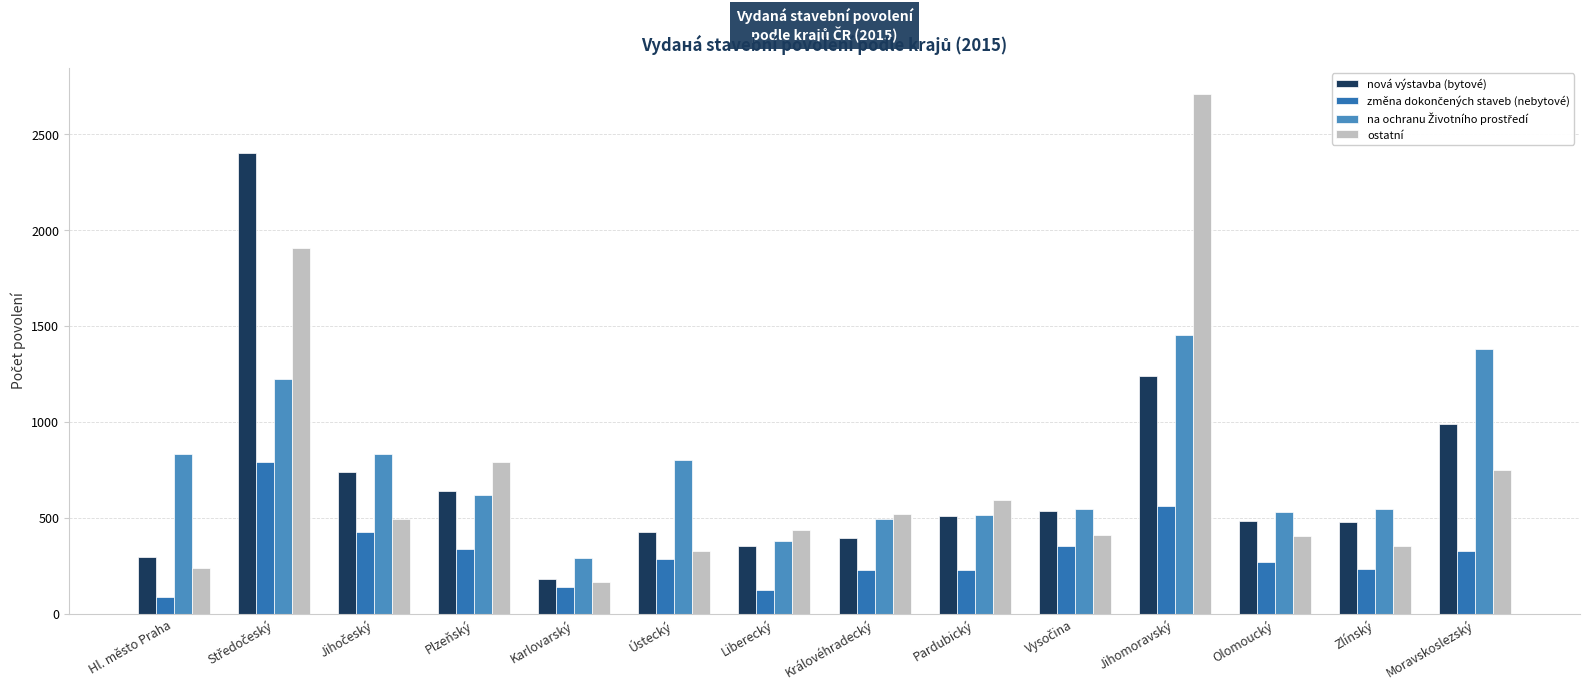

How many distinct data groups are displayed?

4